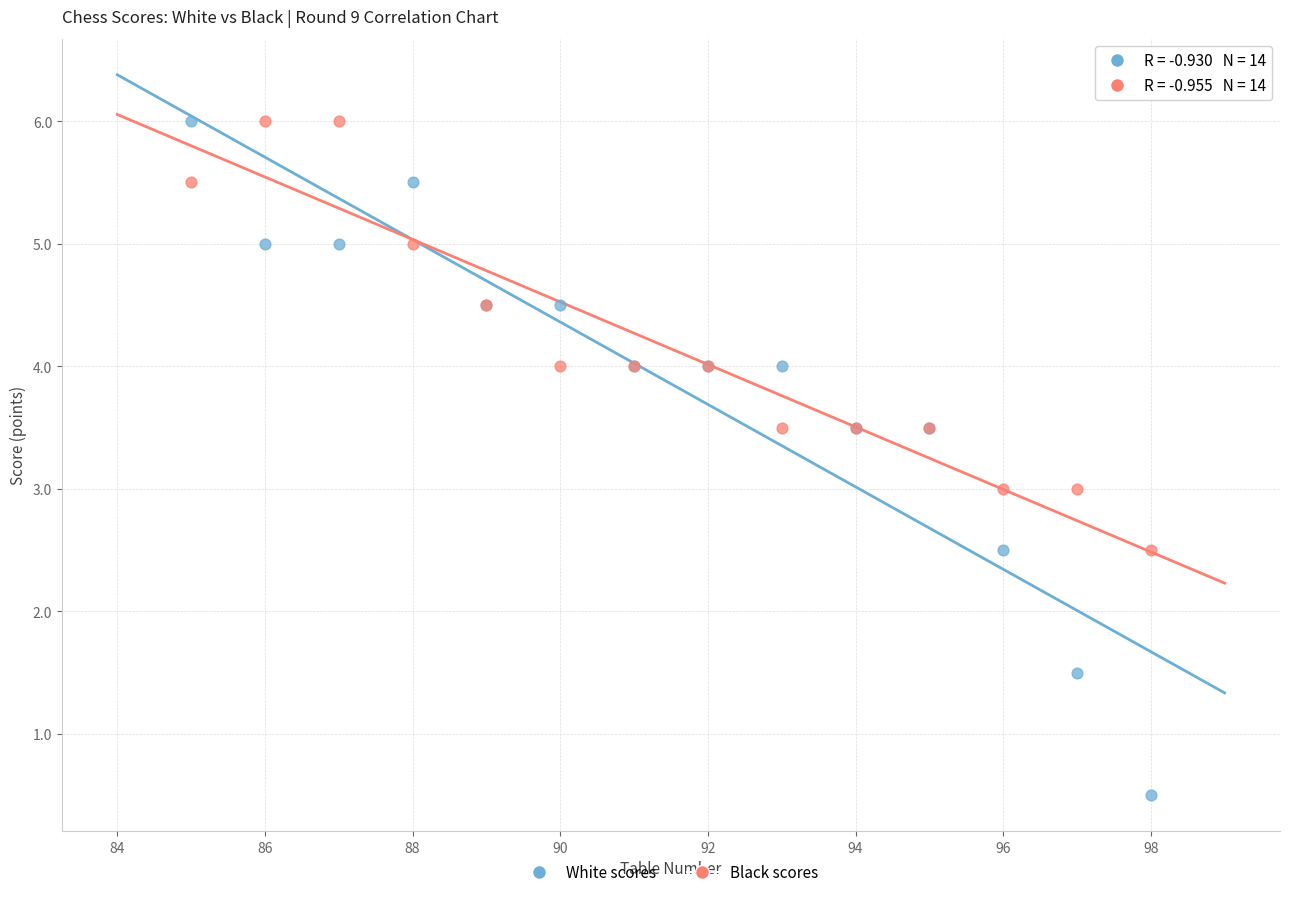

Which series contains the lowest Y value?

White scores